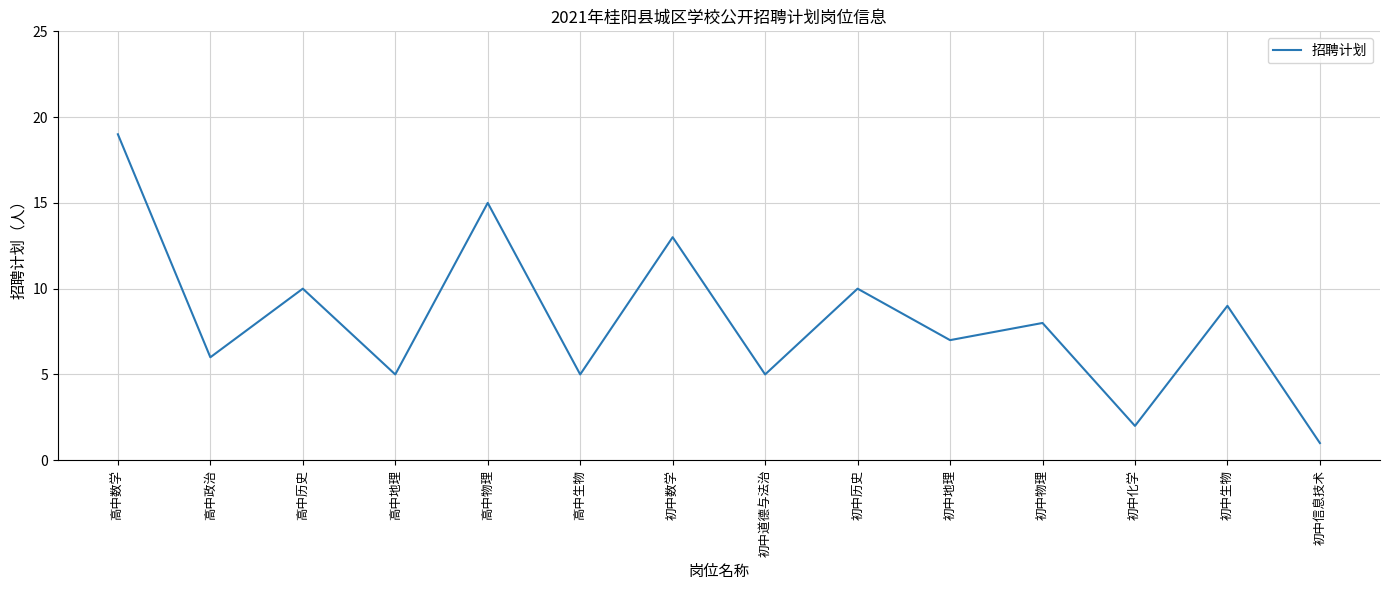

Reading left to right, list all the values displayed in this chart.

高中数学=19	高中政治=6	高中历史=10	高中地理=5	高中物理=15	高中生物=5	初中数学=13	初中道德与法治=5	初中历史=10	初中地理=7	初中物理=8	初中化学=2	初中生物=9	初中信息技术=1